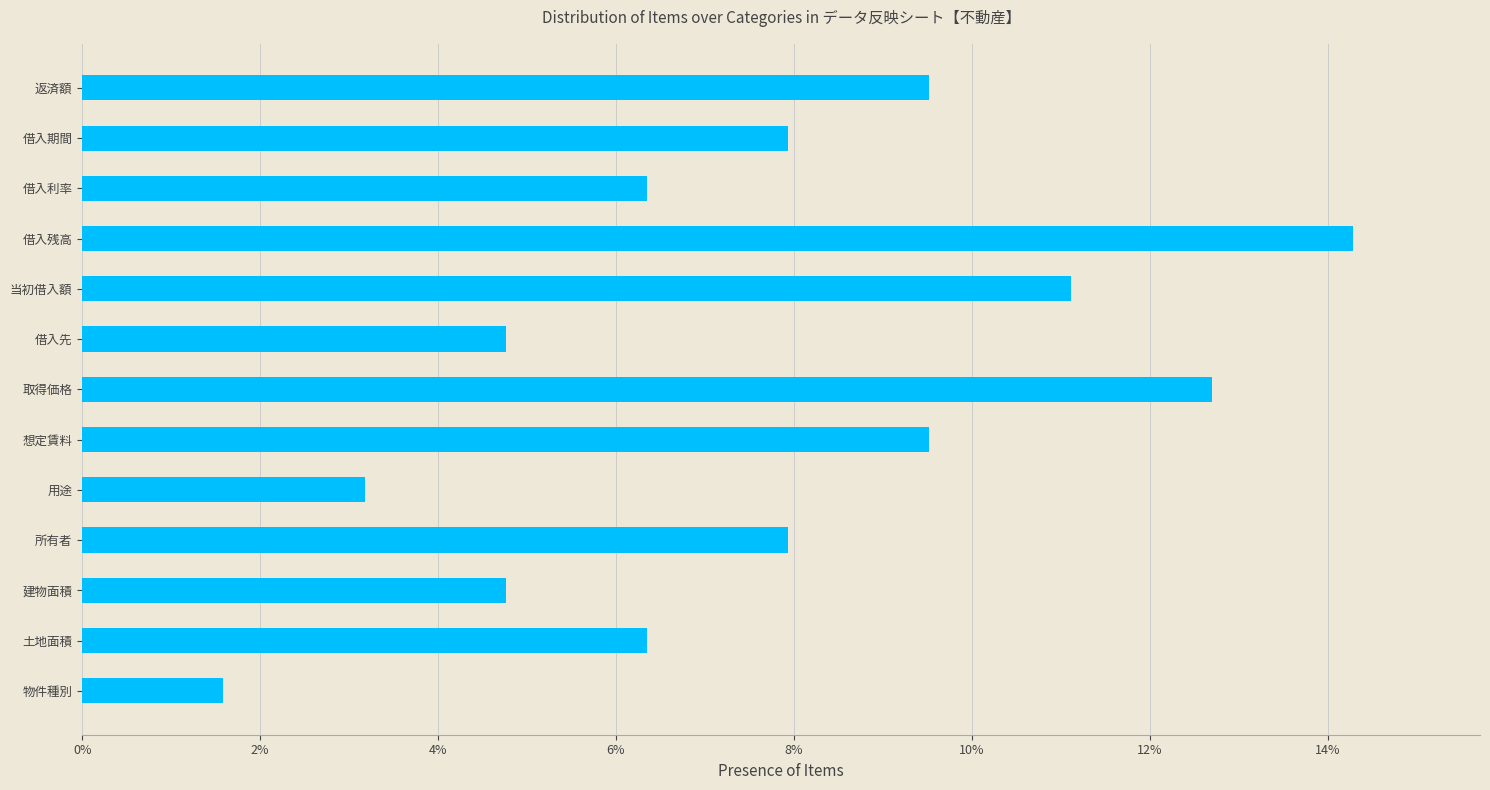

Are the bars grouped side by side (vs. stacked)?

No